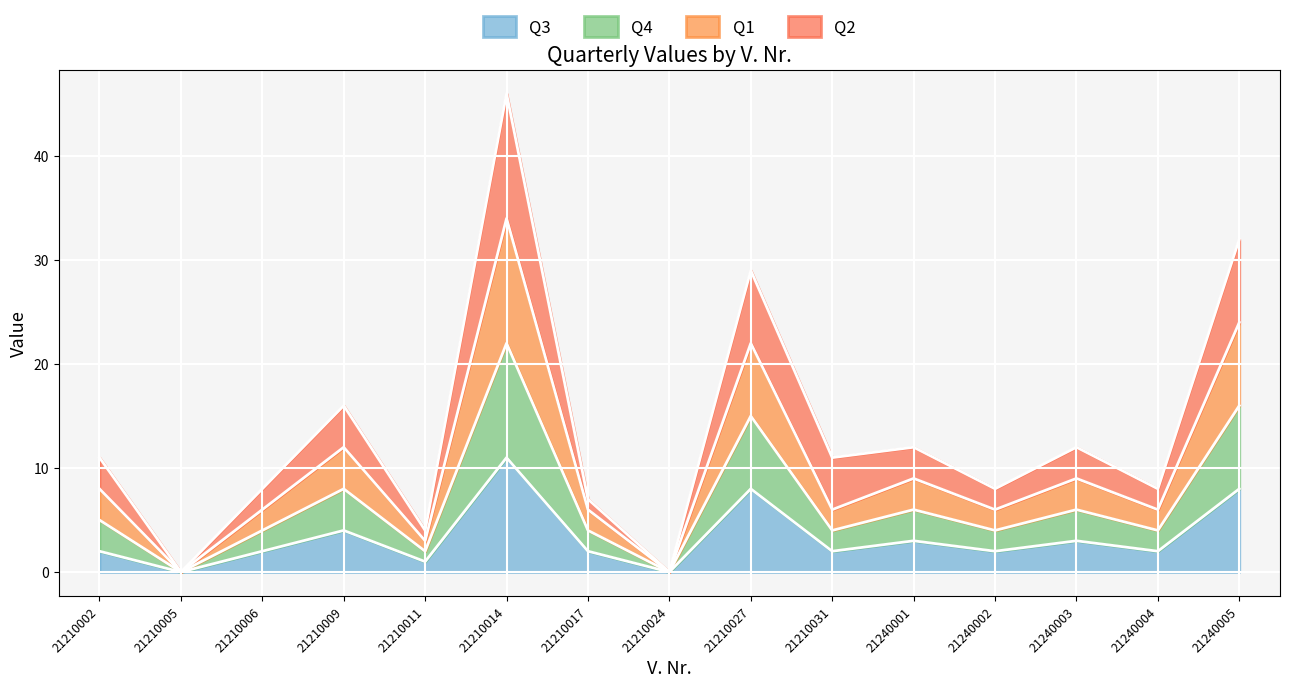

What is the total value across all series at 21240002?

8